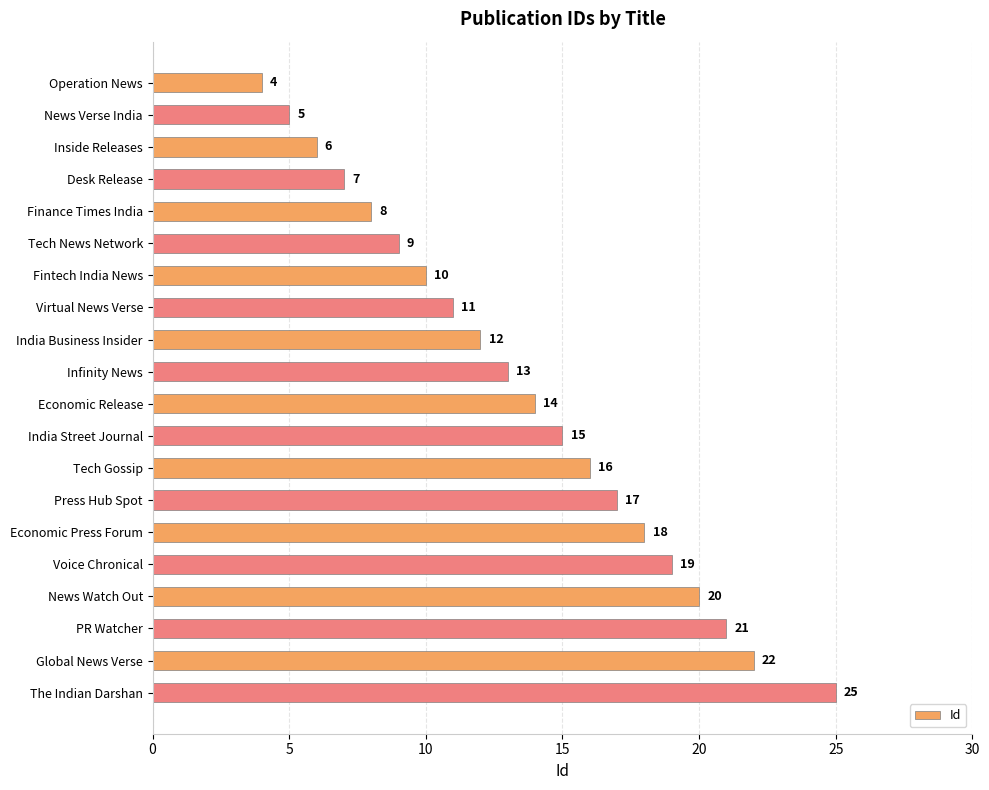

Rank the categories by value from highest to lowest.

The Indian Darshan, Global News Verse, PR Watcher, News Watch Out, Voice Chronical, Economic Press Forum, Press Hub Spot, Tech Gossip, India Street Journal, Economic Release, Infinity News, India Business Insider, Virtual News Verse, Fintech India News, Tech News Network, Finance Times India, Desk Release, Inside Releases, News Verse India, Operation News